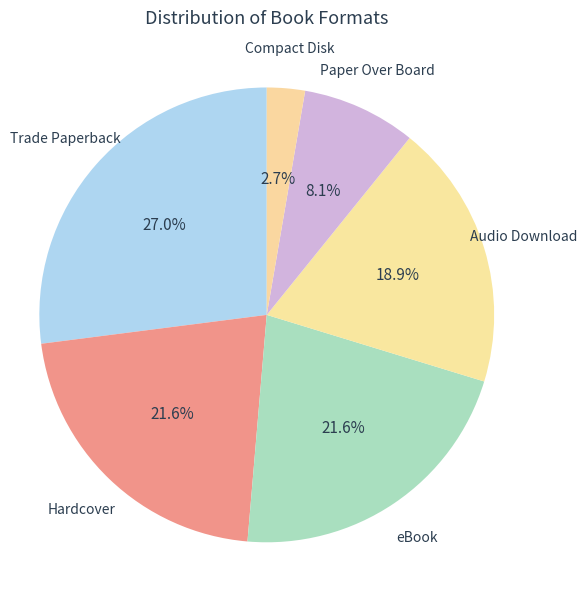

How many slices are in this pie chart?

6